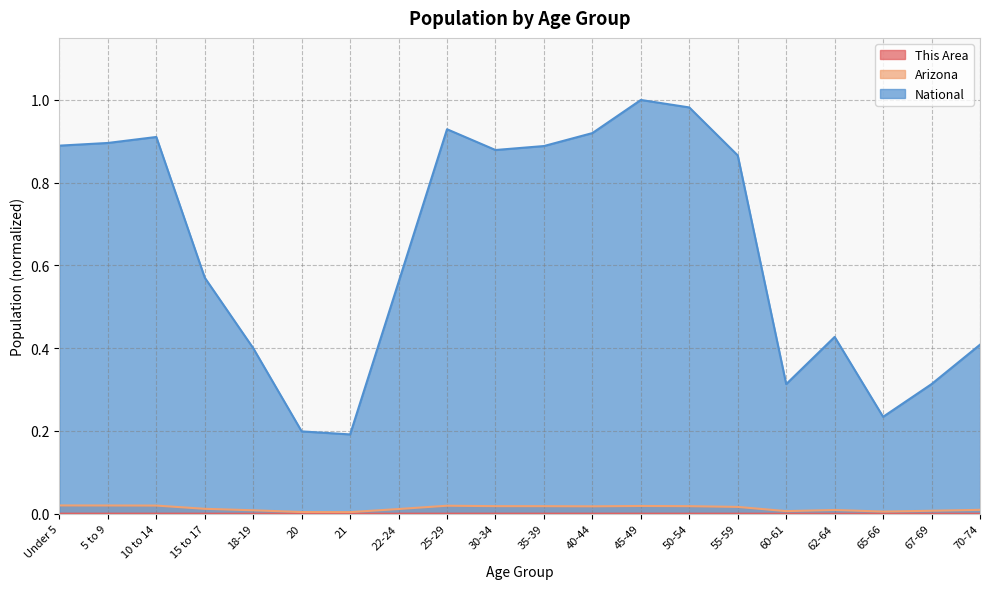

True or false: This Area and National cross at least once.

False